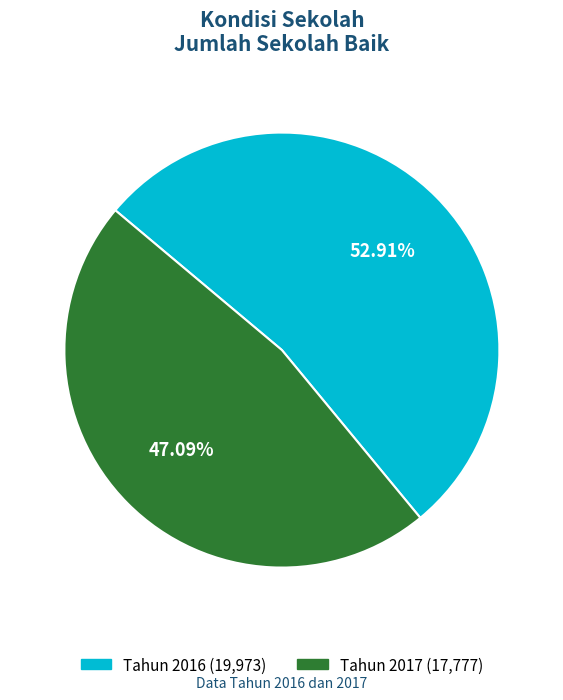

Which category has the smallest portion of the pie?

Tahun 2017